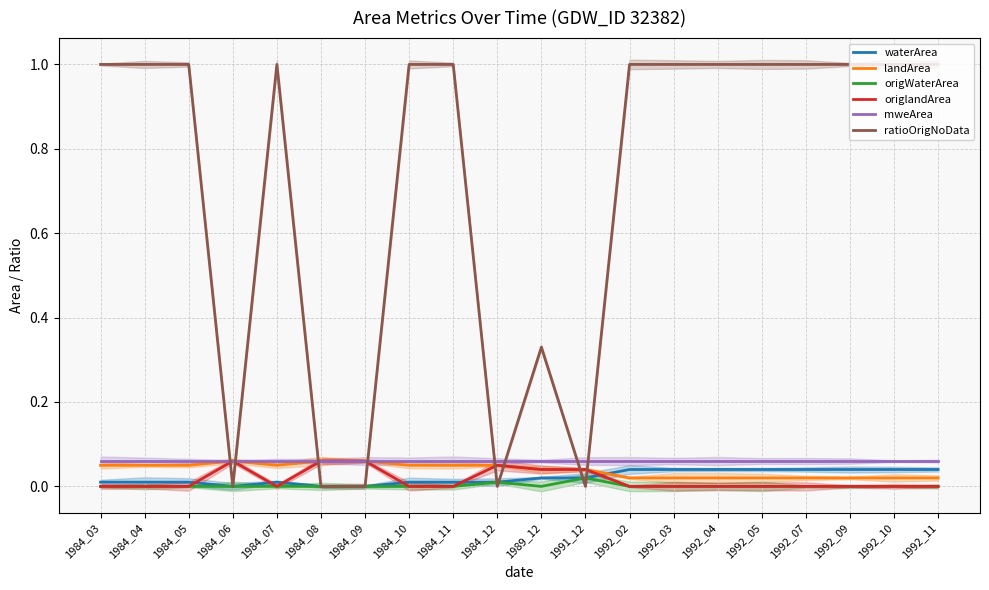

What is the lowest value of the mweArea series?

0.1